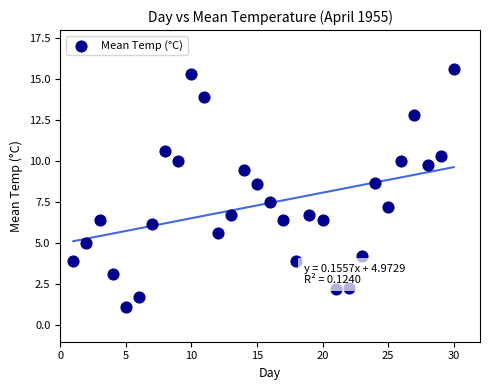

What is the range of Y values (max minus min)?

14.5